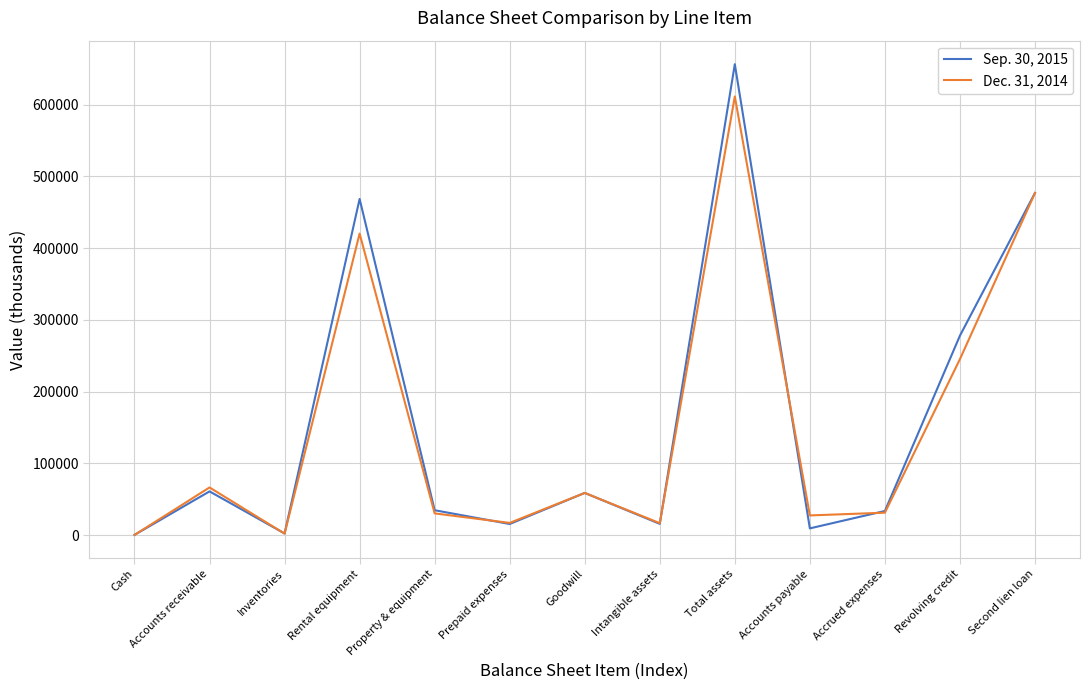

Which category has the highest value in the Sep. 30, 2015 series?

Total assets